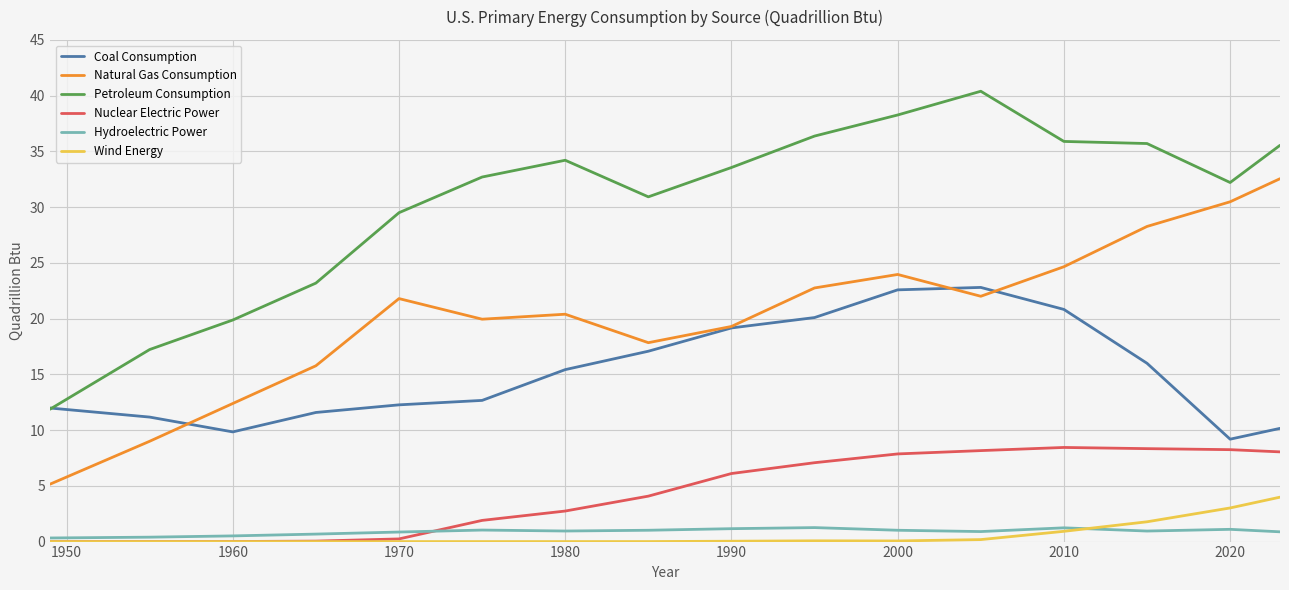

At how many categories does at least one series exceed 29?

12